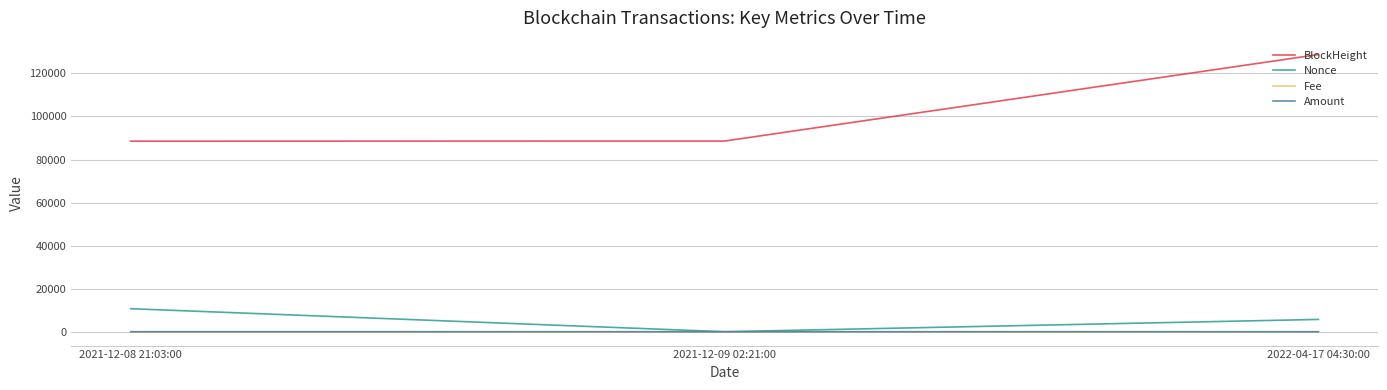

What position from the left is 2021-12-09 02:21:00?

2